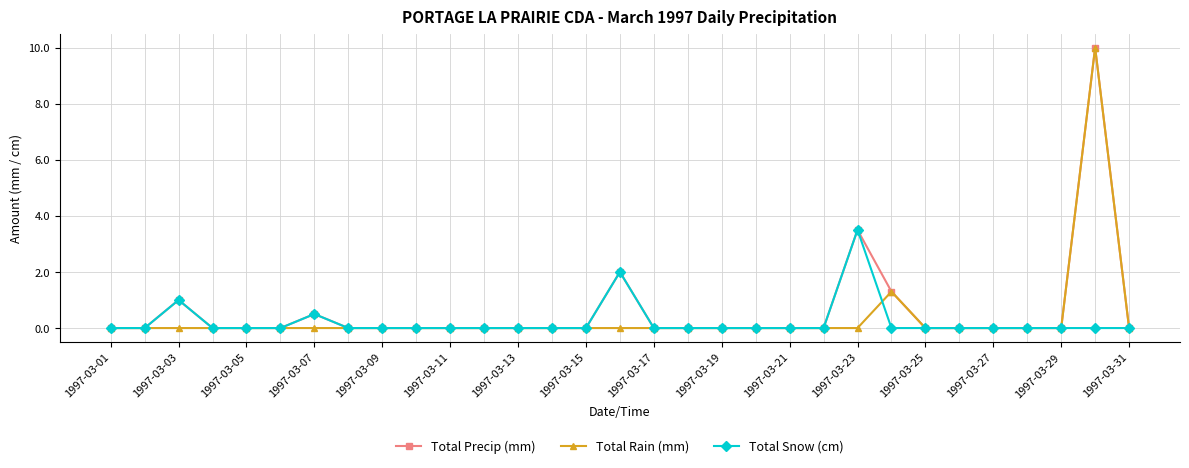

What is the maximum value shown in the chart?

10.0